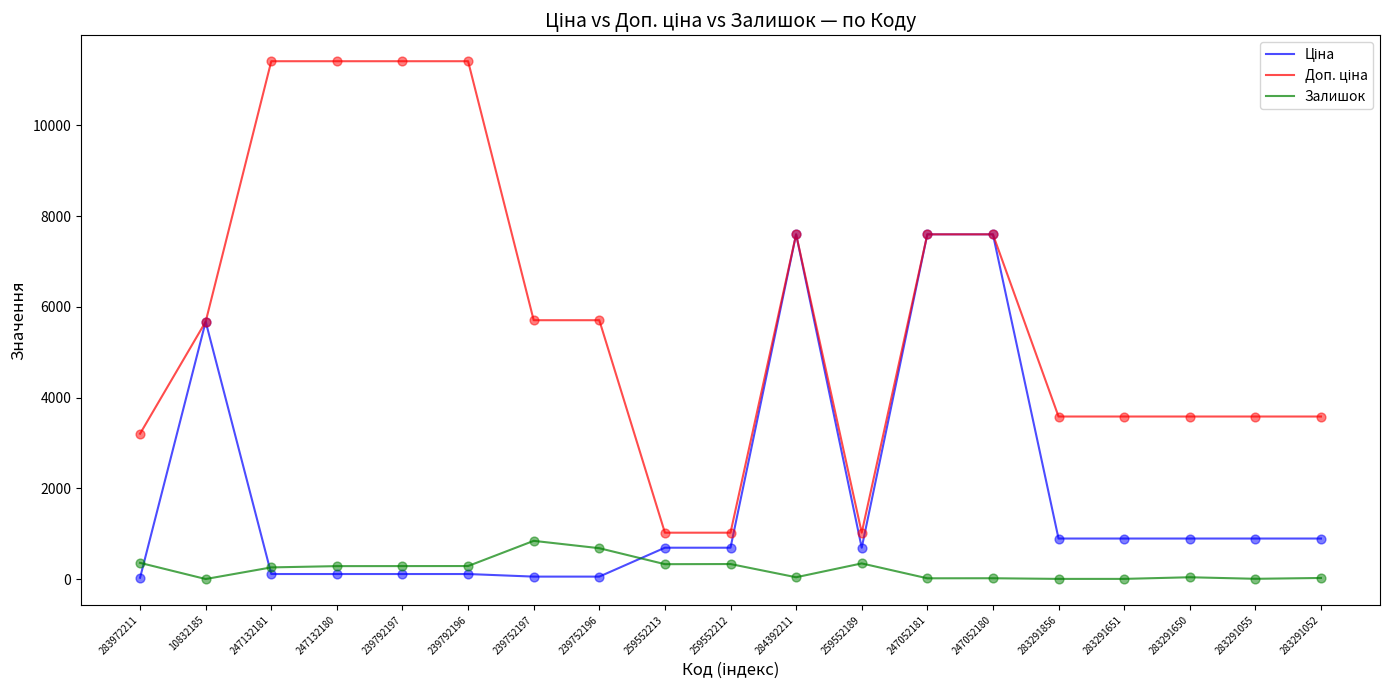

True or false: Залишок has a value of 845.0 at 239752197.

True